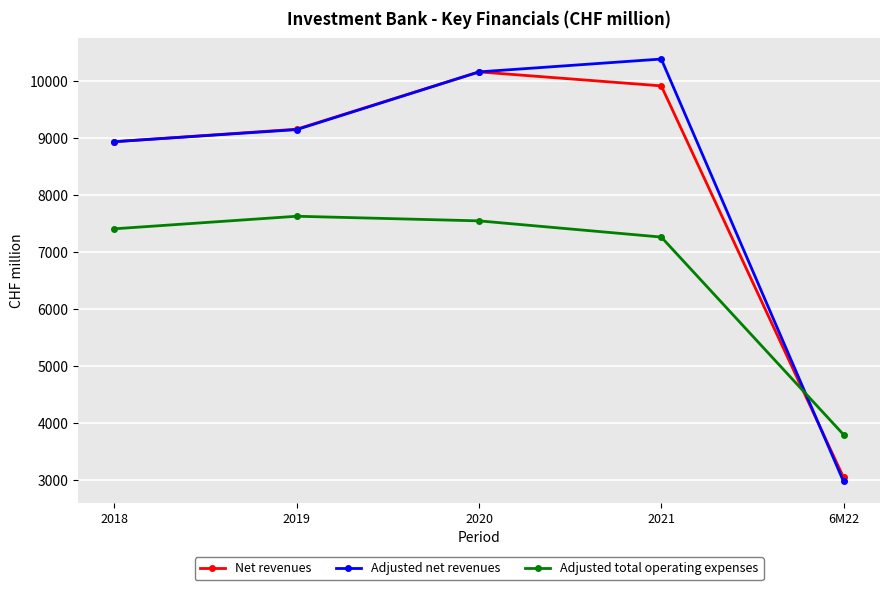

True or false: Adjusted total operating expenses and Net revenues cross at least once.

True